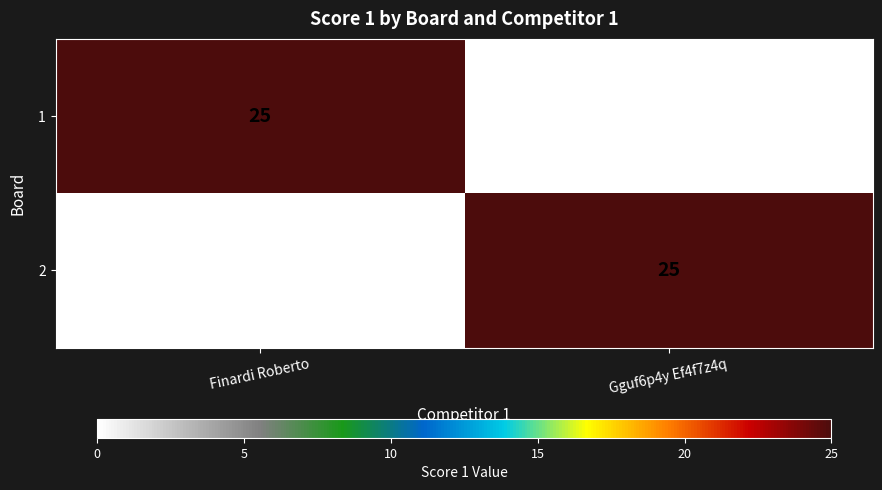

Reading left to right, what are all the values shown in this chart?

1: Finardi Roberto=25	Gguf6p4y Ef4f7z4q=0
2: Finardi Roberto=0	Gguf6p4y Ef4f7z4q=25